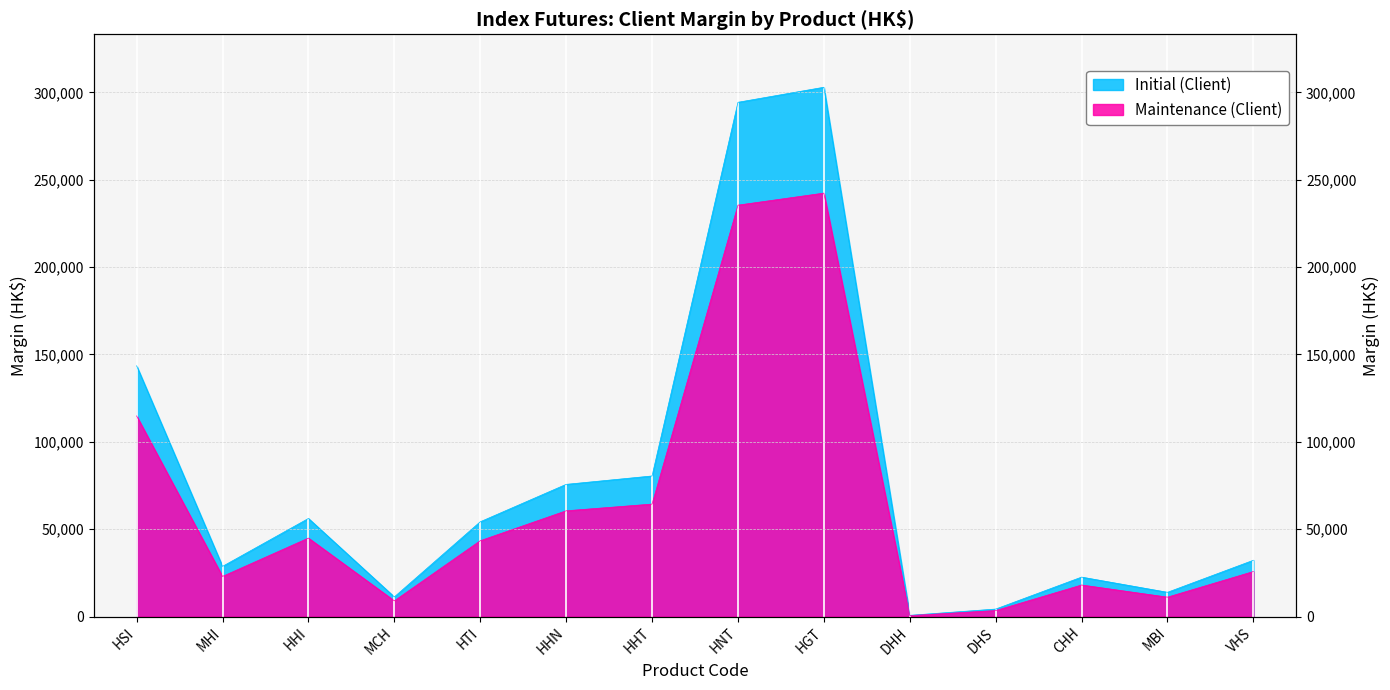

At how many categories does at least one series exceed 18648?

10